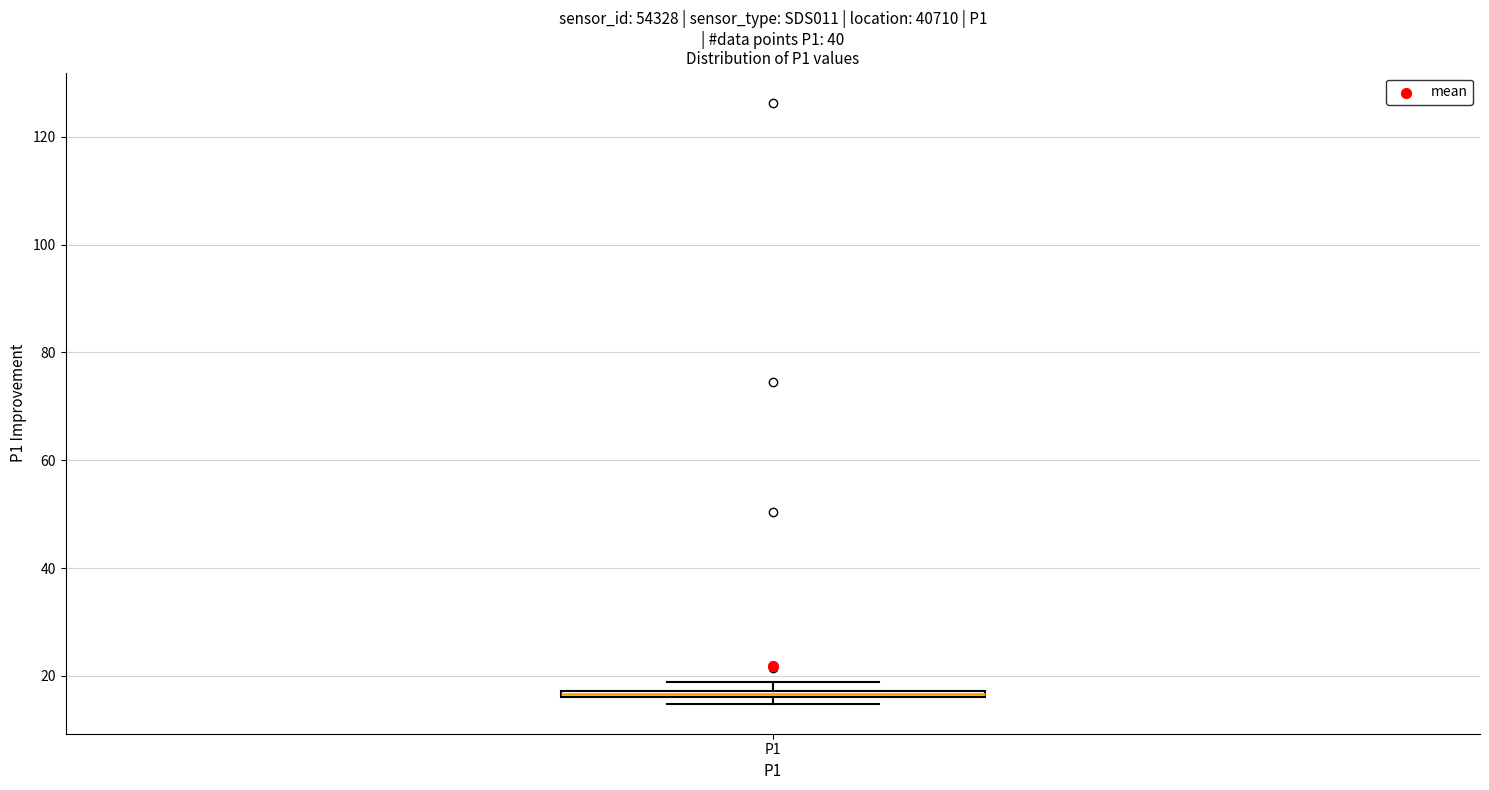

Where is the upper edge of the box for P1 on the y-axis? The values are not printed on the chart, so give them approximately, as read against the axis.

18